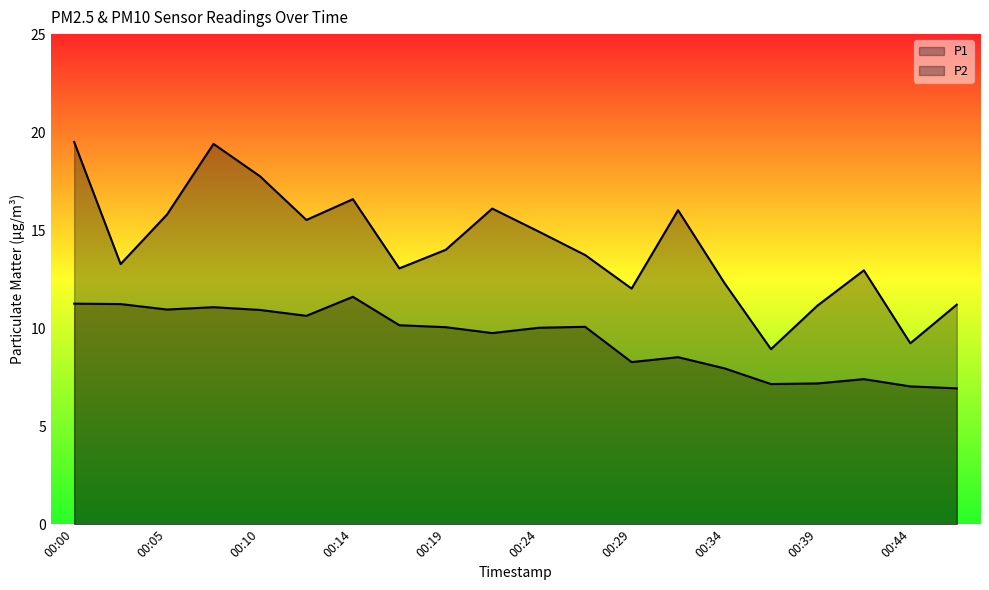

Rank the series at 00:34 from highest to lowest value.

P1, P2